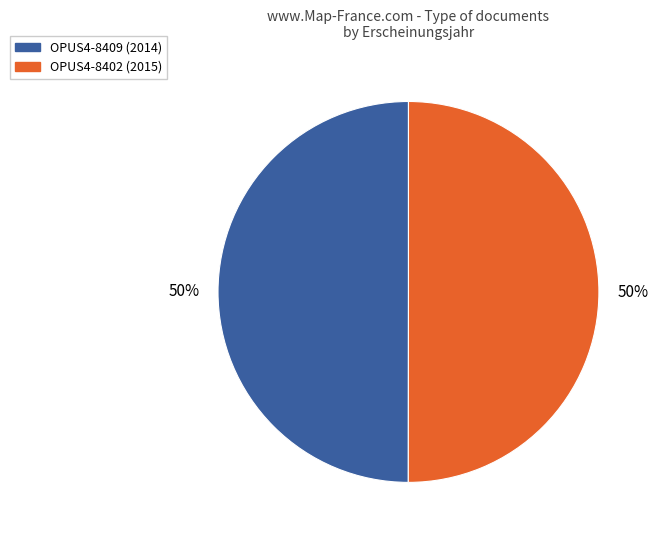

True or false: OPUS4-8409 accounts for 38% of the total.

False